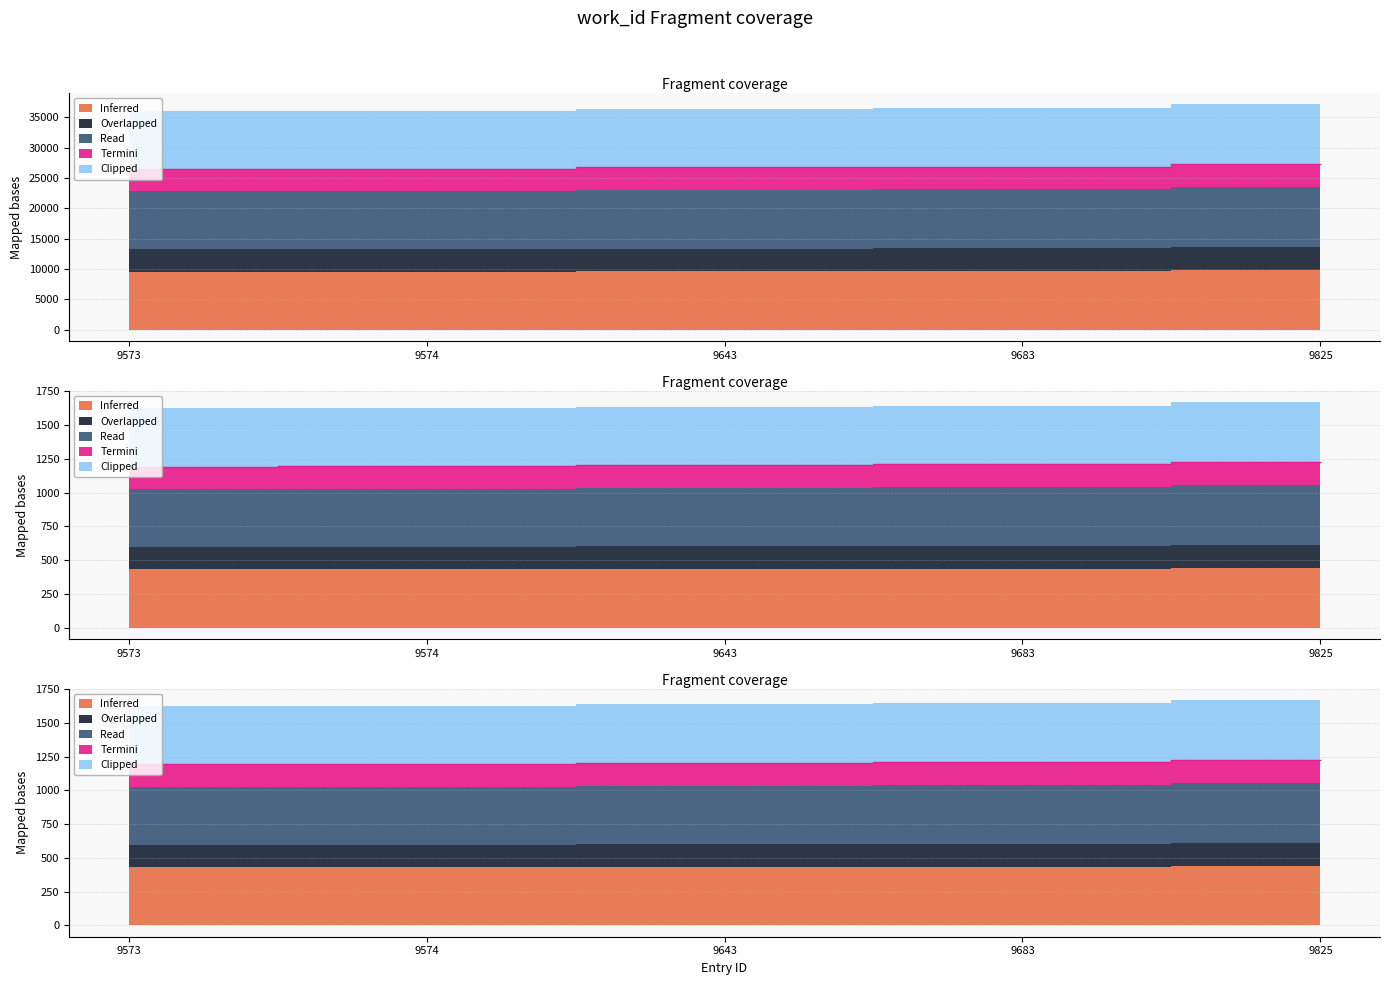

List the labels in order of Inferred value, smallest first.

9573, 9574, 9643, 9683, 9825